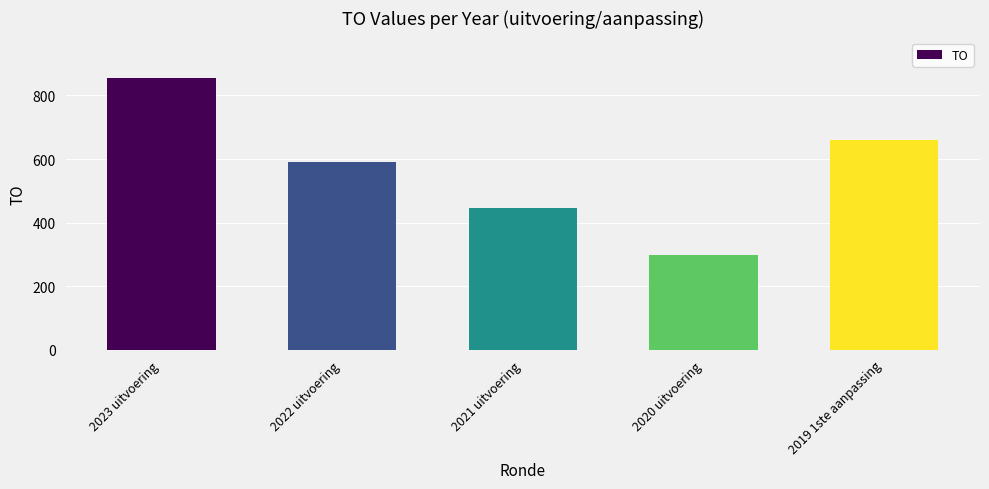

What is the value of the 1st bar from the left?

854